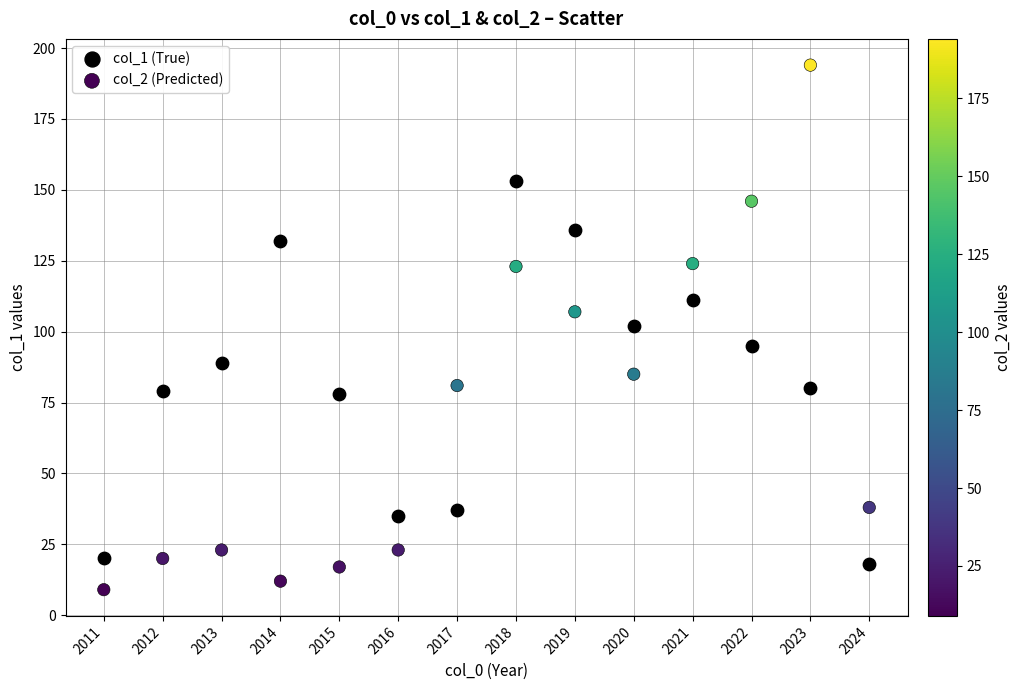

Which series contains the highest Y value?

col_2 (Predicted)